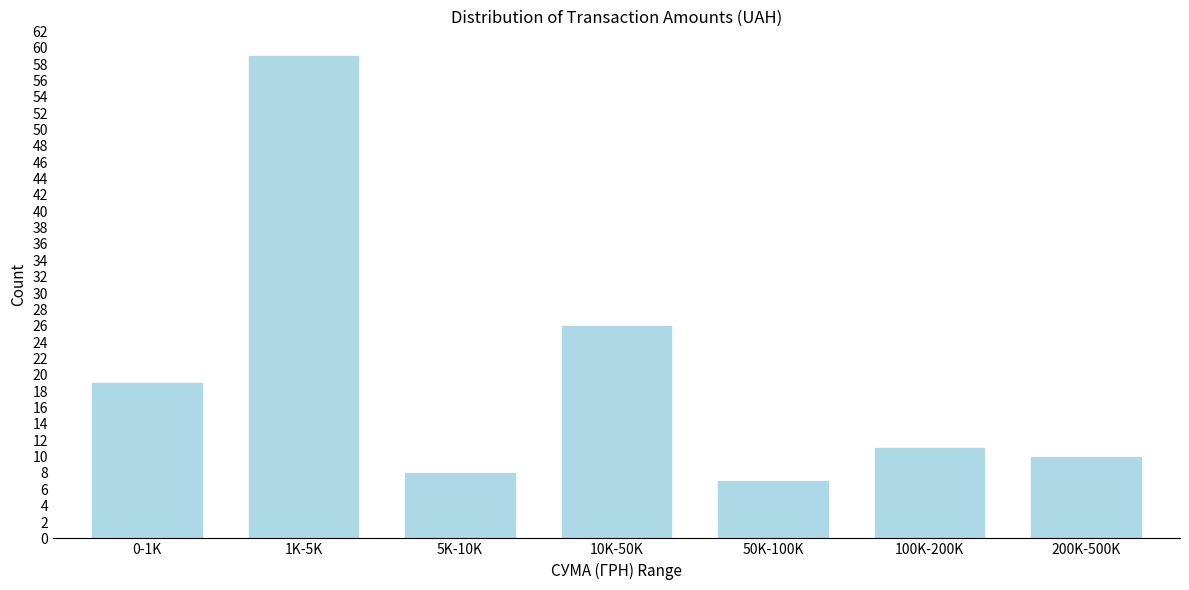

Reading left to right, what are all the values shown in this chart?

0-1K=19	1K-5K=59	5K-10K=8	10K-50K=26	50K-100K=7	100K-200K=11	200K-500K=10